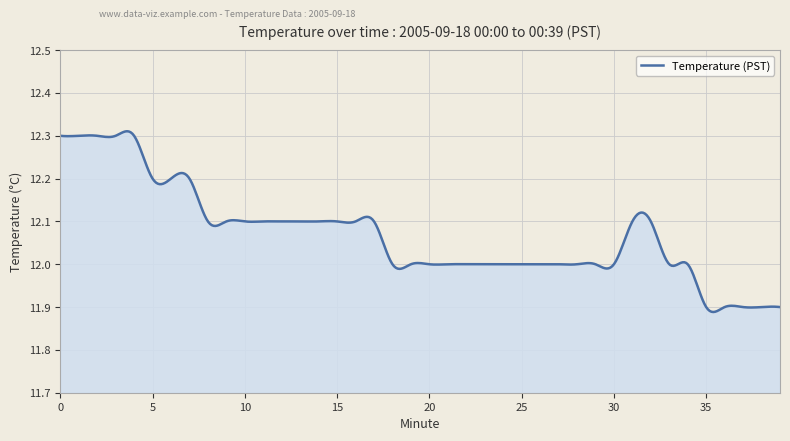

What is the difference between the maximum and minimum values?

0.4